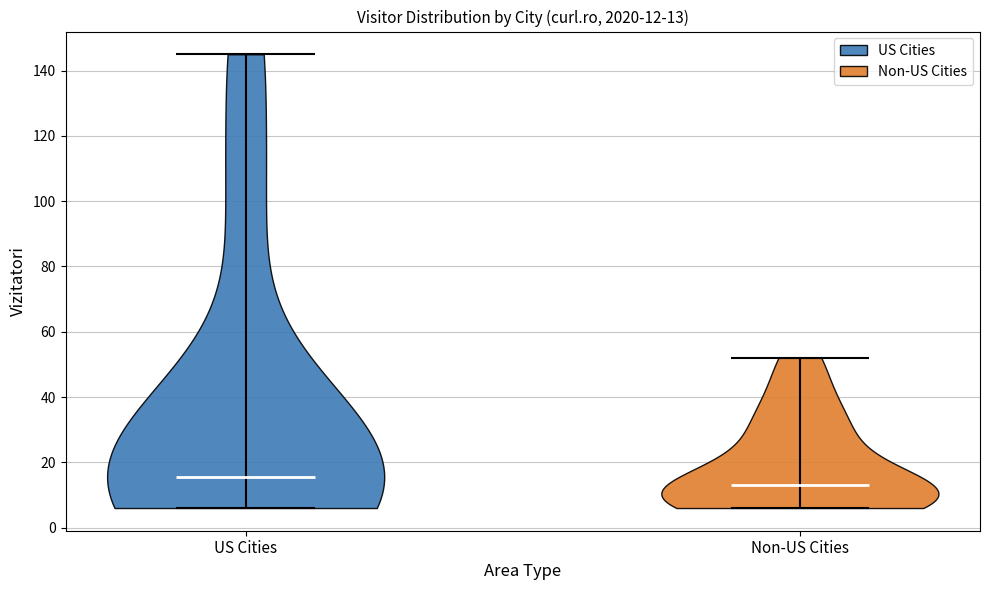

Which violin has the lowest median line?

Non-US Cities